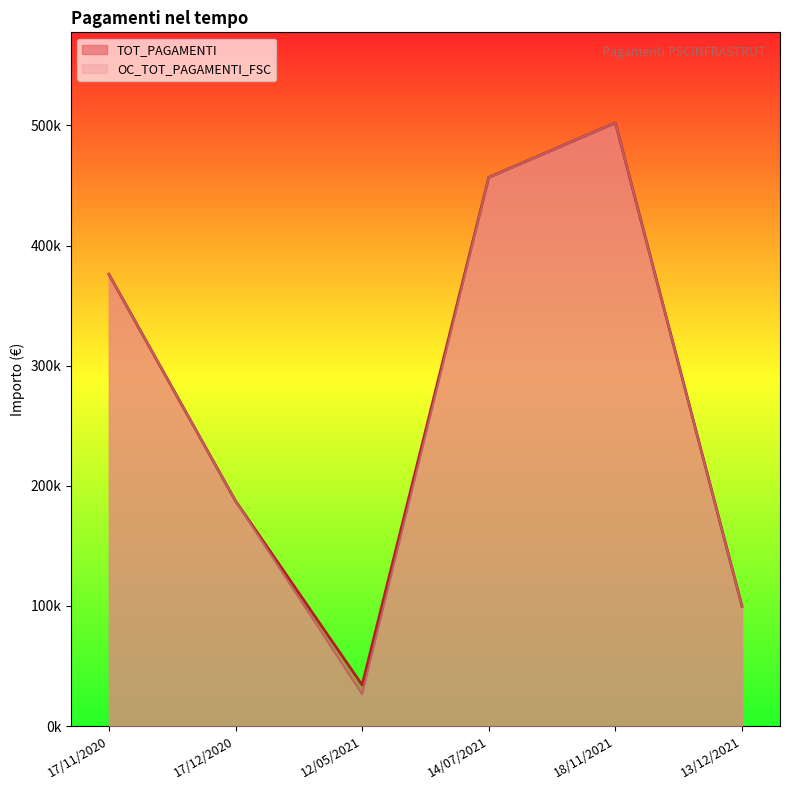

What is the greatest value displayed?

502091.3